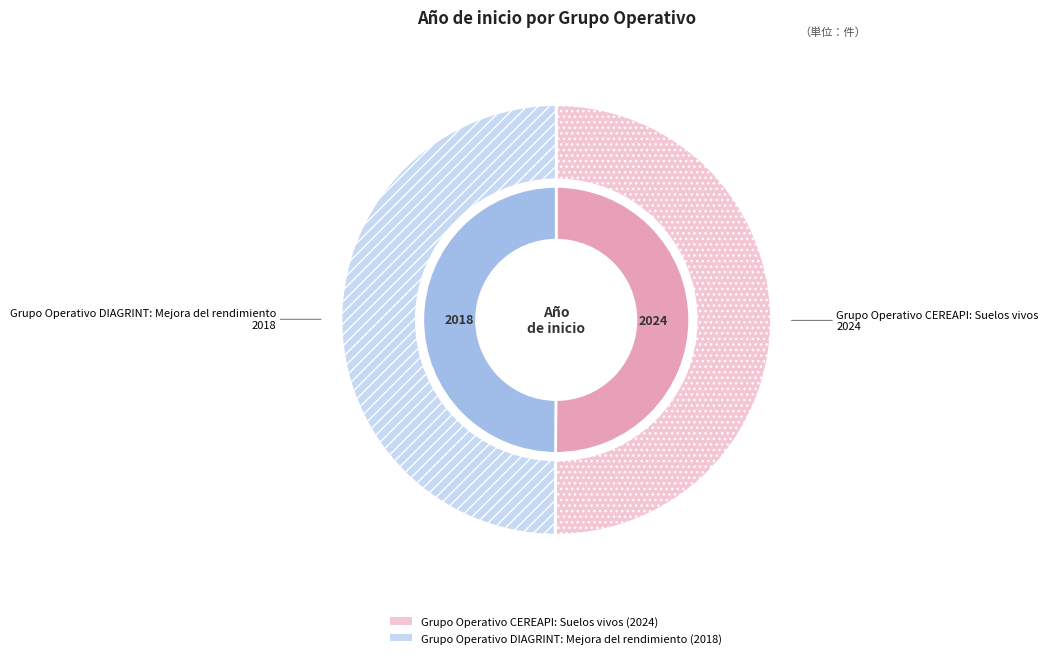

Does any single category account for the majority?

Yes